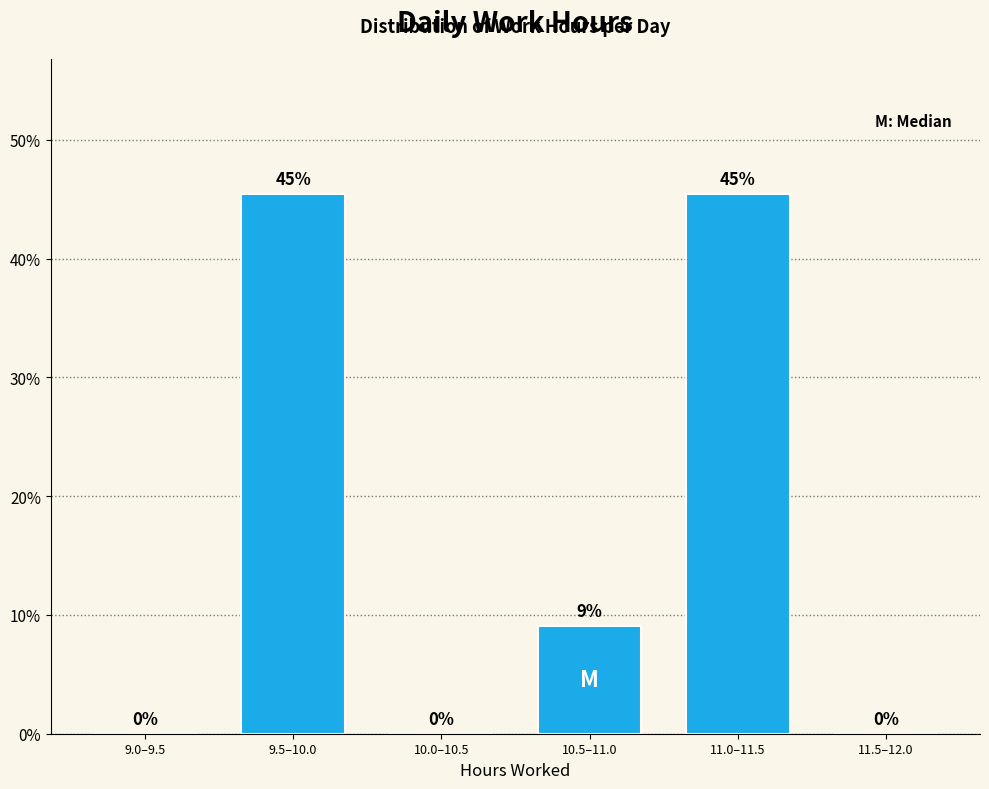

What is the maximum value shown in the chart?

45.5